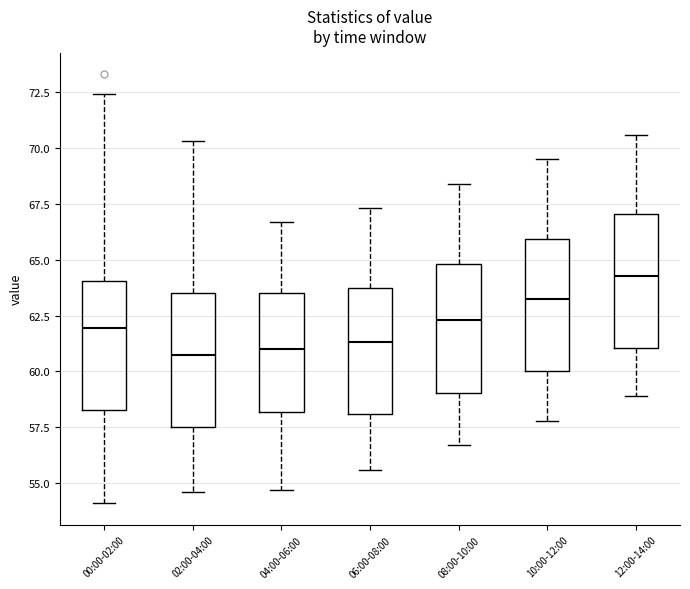

Reading left to right, transcribe this box plot: for each box, give where its median line is, the range the box spans, and where its two whiskers end, as read against the y-axis. The values are not printed on the chart, so give them approximately, as read against the axis.

00:00-02:00: median 62.0, box 58.5 to 64.0, whiskers 54.0 to 72.5
02:00-04:00: median 61.0, box 57.5 to 63.5, whiskers 54.5 to 70.5
04:00-06:00: median 61.0, box 58.0 to 63.5, whiskers 54.5 to 66.5
06:00-08:00: median 61.5, box 58.0 to 63.5, whiskers 55.5 to 67.5
08:00-10:00: median 62.5, box 59.0 to 65.0, whiskers 56.5 to 68.5
10:00-12:00: median 63.5, box 60.0 to 66.0, whiskers 58.0 to 69.5
12:00-14:00: median 64.5, box 61.0 to 67.0, whiskers 59.0 to 70.5